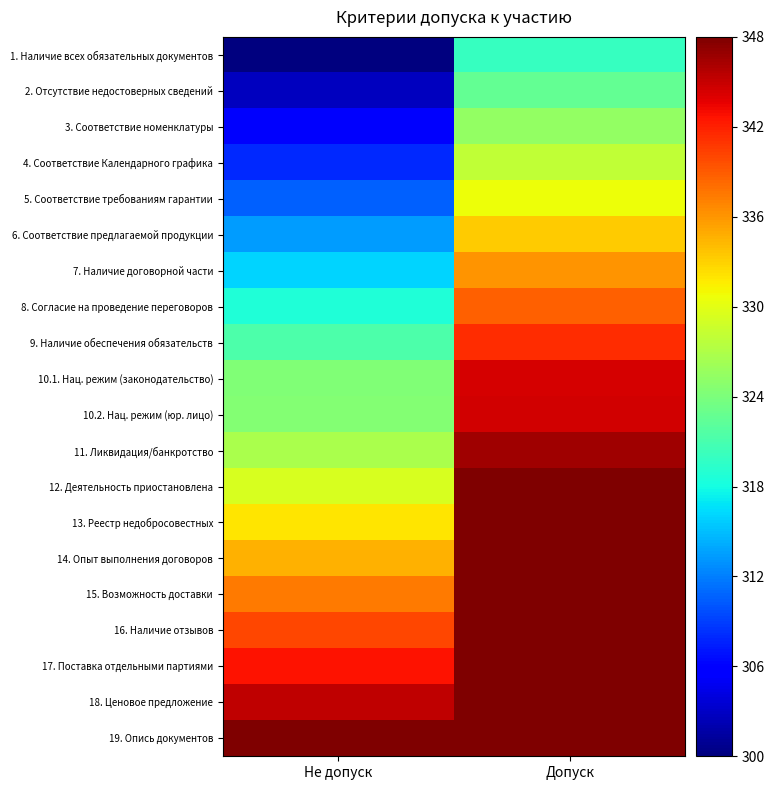

At which category is the sum across all series the highest?

Допуск